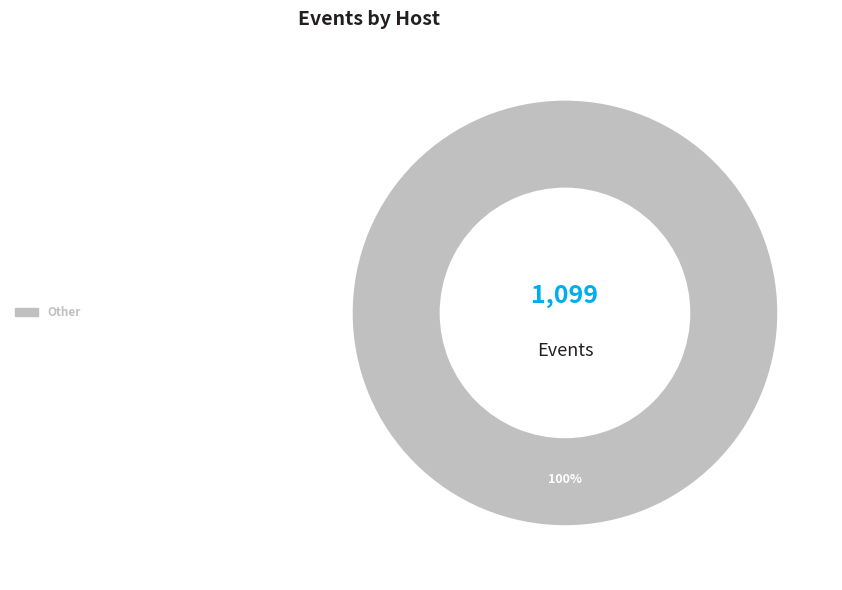

Does any single category account for the majority?

Yes